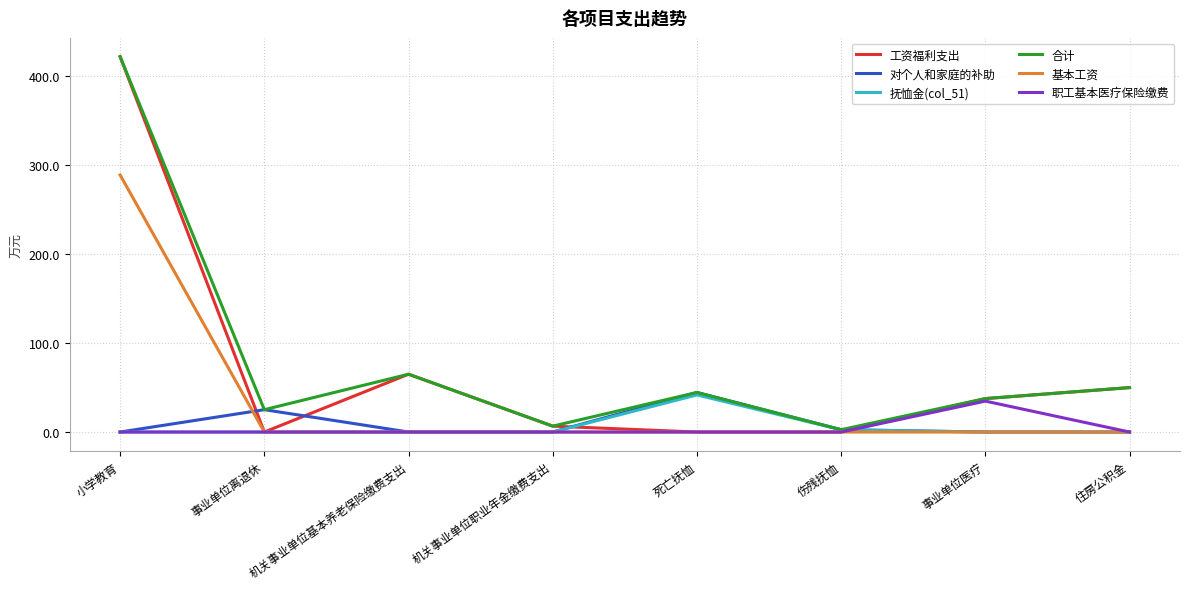

What is the maximum value for 职工基本医疗保险缴费?

34.7